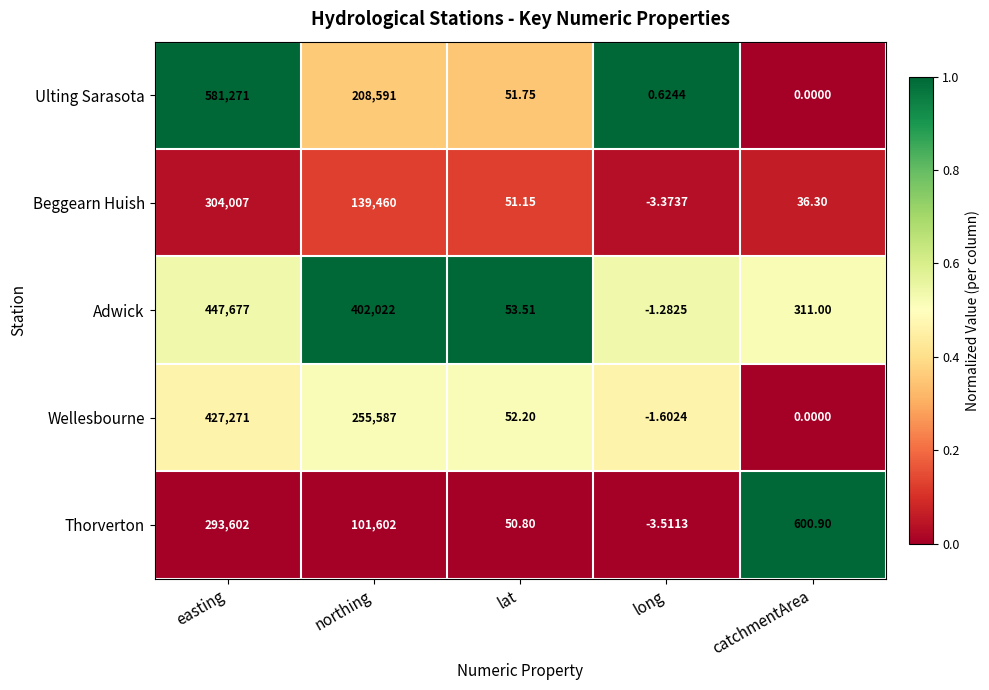

Which label corresponds to the smallest value in the chart?

long